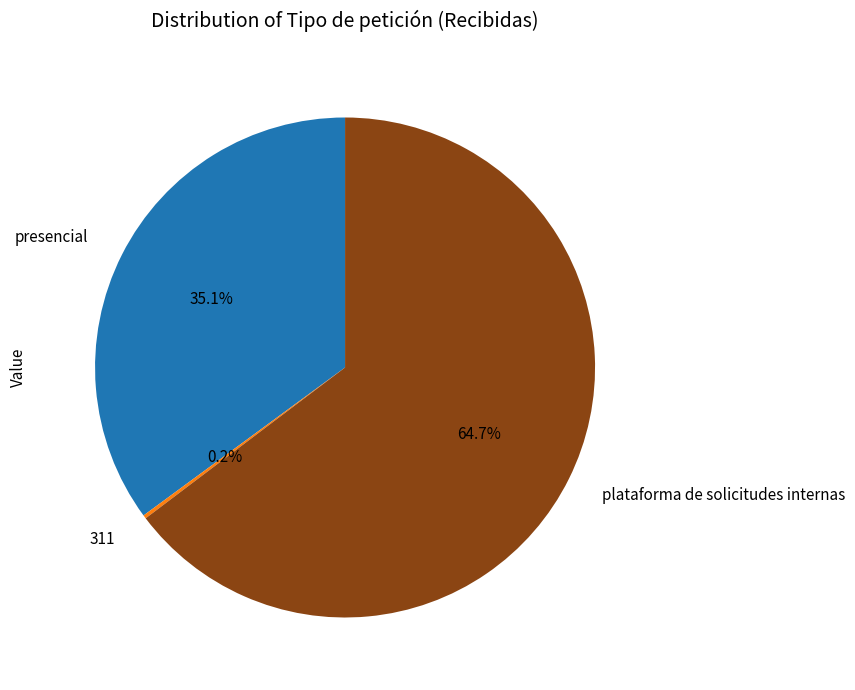

What is the ratio of the value at plataforma de solicitudes internas to the value at presencial?

1.8